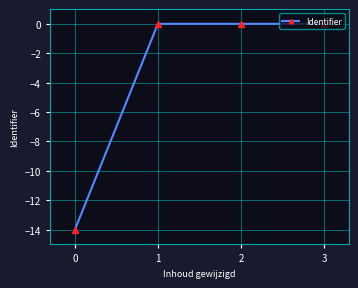

How many points are higher than both their immediate neighbors (excluding endpoints)?

1